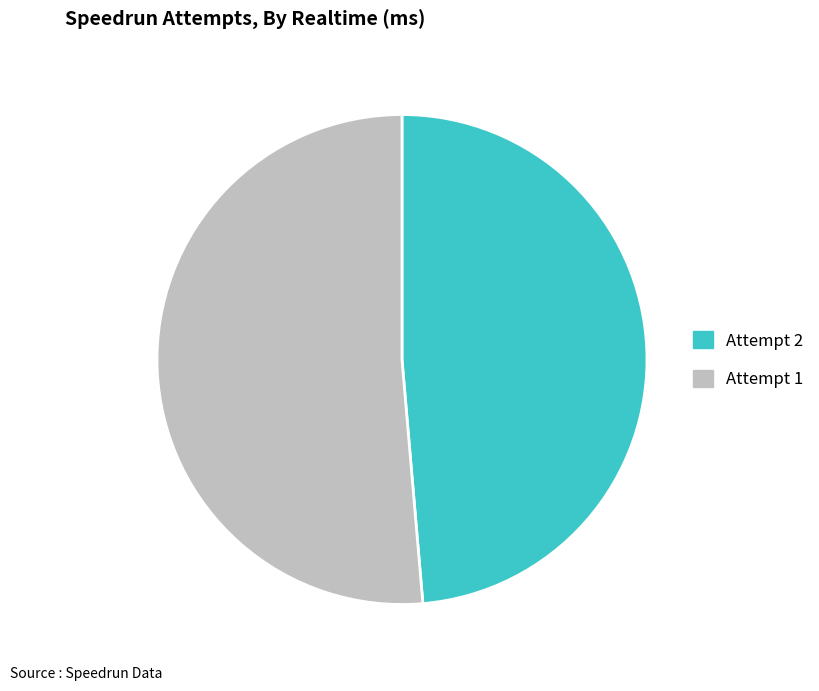

Does any single category account for the majority?

Yes